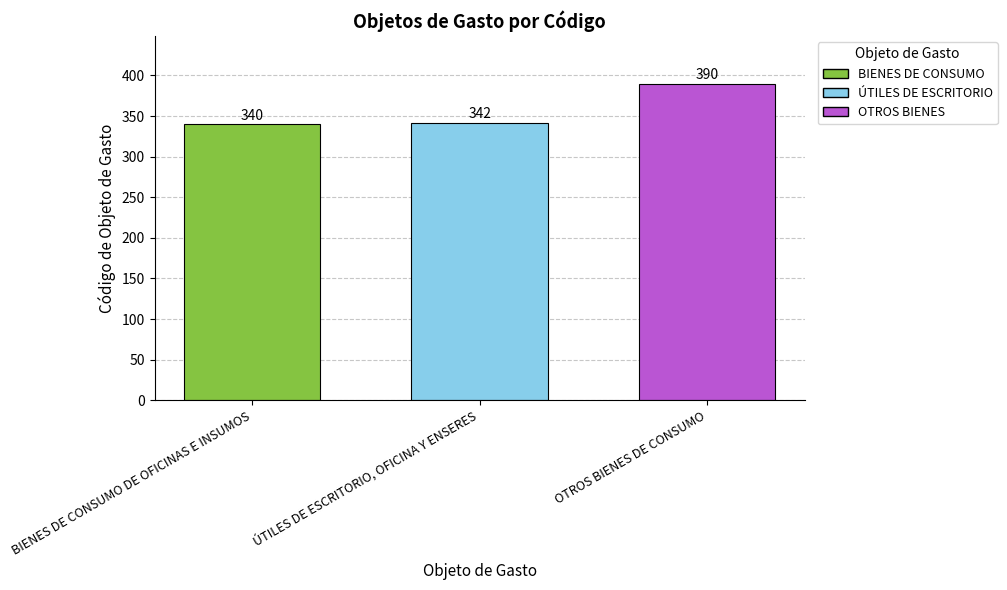

At which label is the value closest to 365?

ÚTILES DE ESCRITORIO, OFICINA Y ENSERES